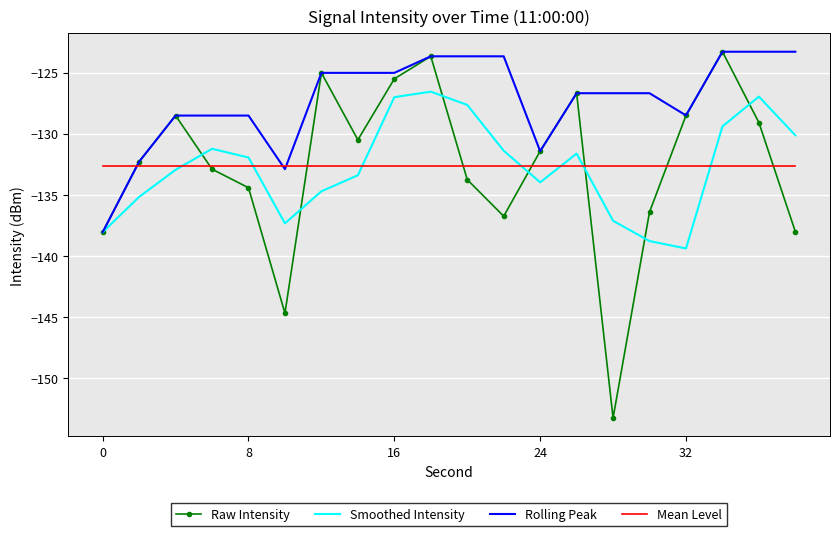

Which series has the largest range (max minus min)?

Raw Intensity